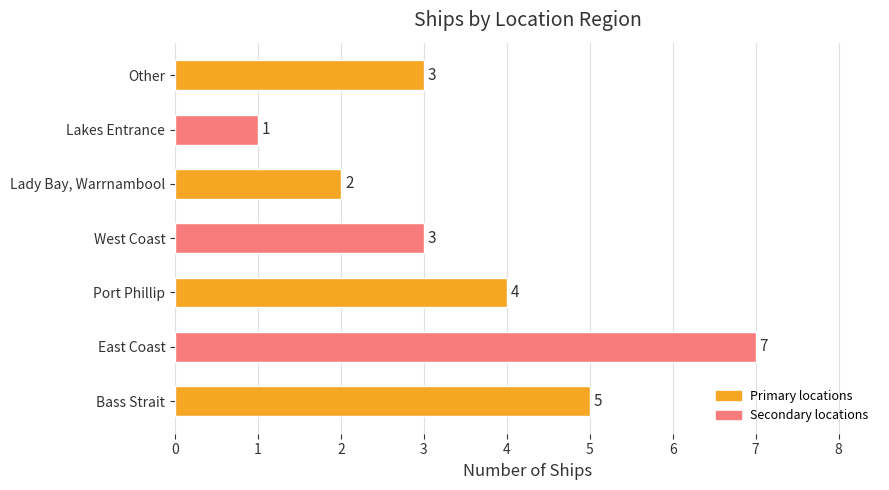

Which label corresponds to the smallest value in the chart?

Lakes Entrance